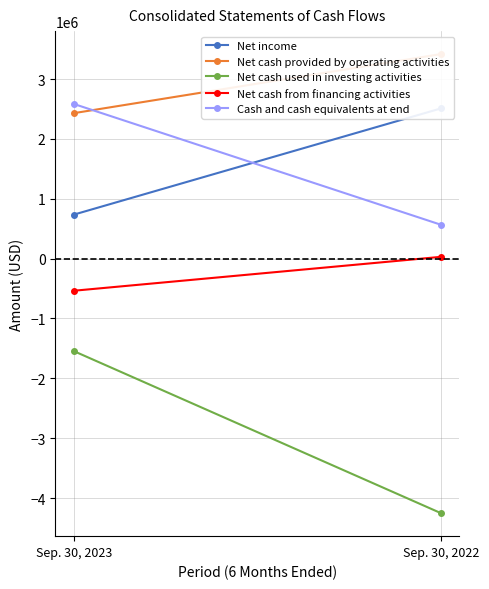

What is the difference between the maximum and minimum values in the Net cash used in investing activities series?

2709154